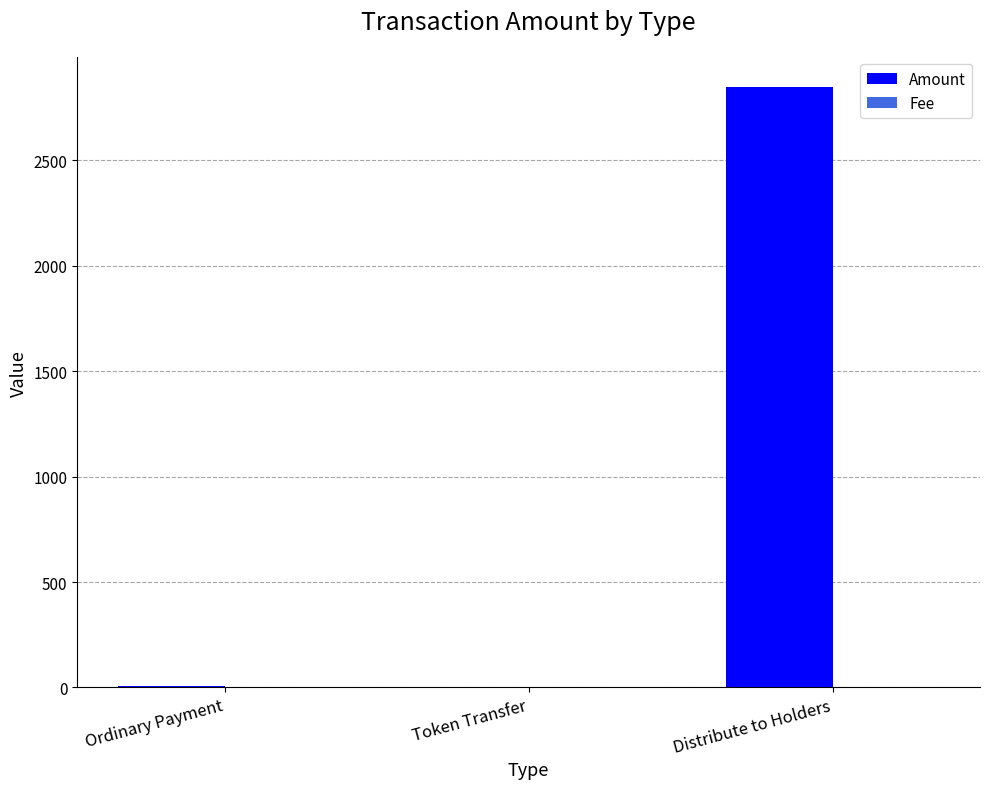

Which series changed the most between Ordinary Payment and Distribute to Holders?

Amount